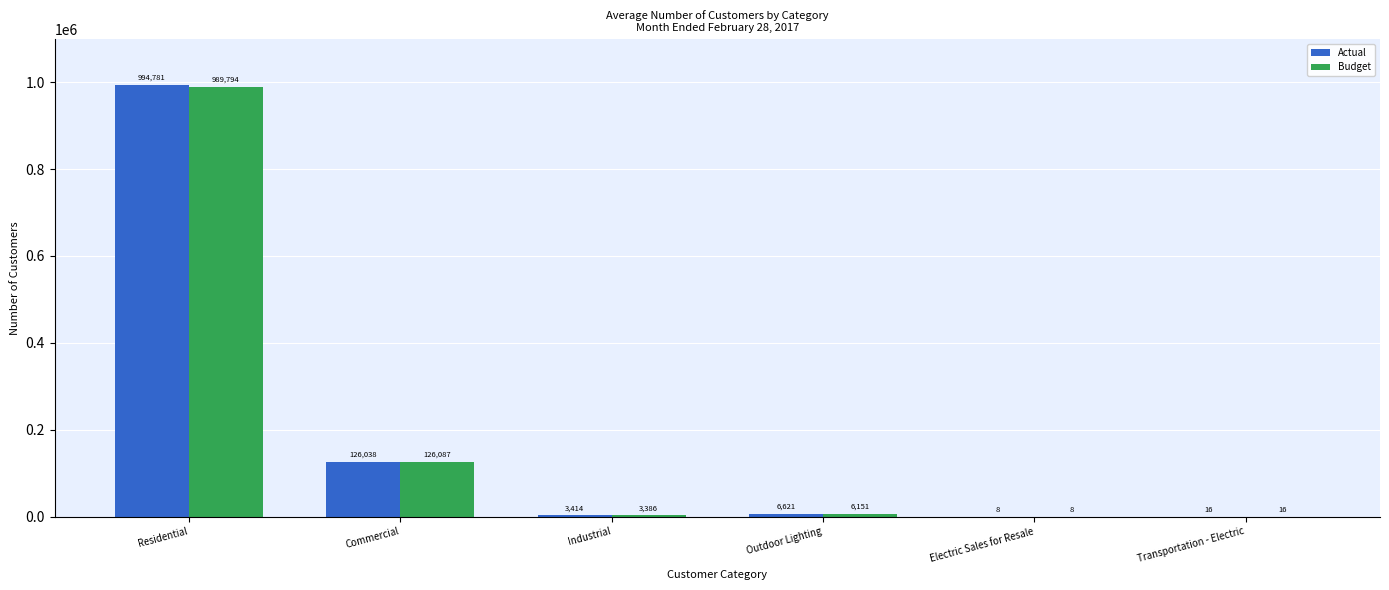

Is it true that Budget equals 16 at Transportation - Electric?

True